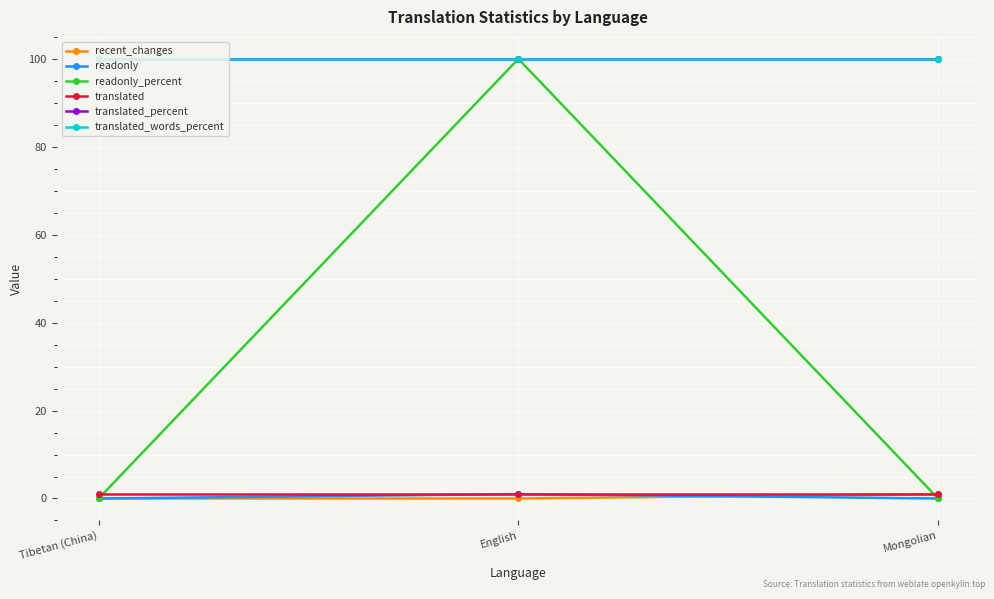

At which category is the sum across all series the highest?

English